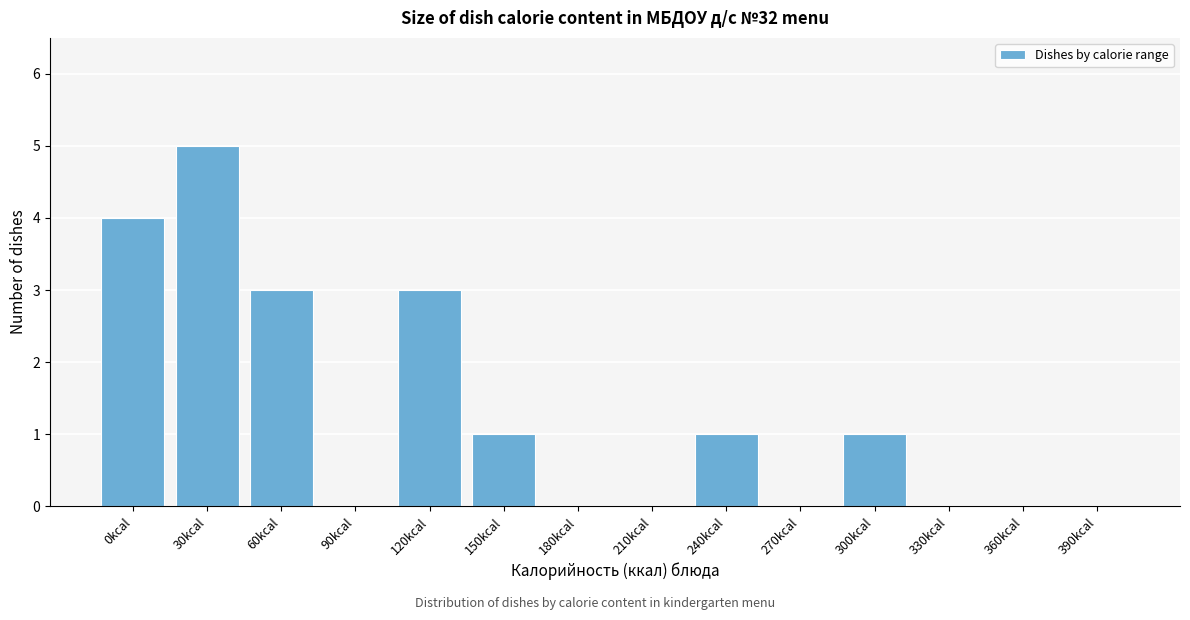

Reading left to right, list all the values displayed in this chart.

0kcal=4	30kcal=5	60kcal=3	90kcal=0	120kcal=3	150kcal=1	180kcal=0	210kcal=0	240kcal=1	270kcal=0	300kcal=1	330kcal=0	360kcal=0	390kcal=0